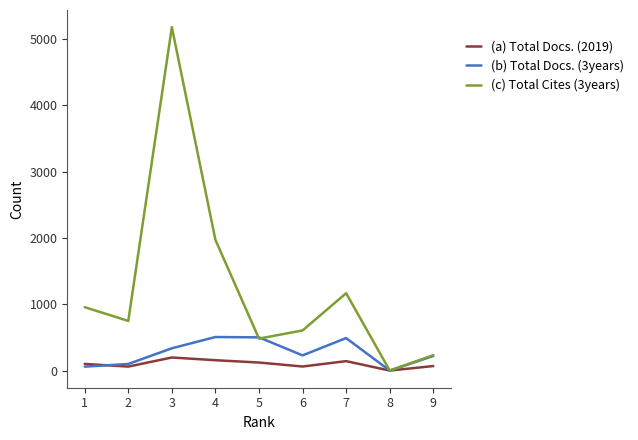

What is the maximum value shown in the chart?

5181